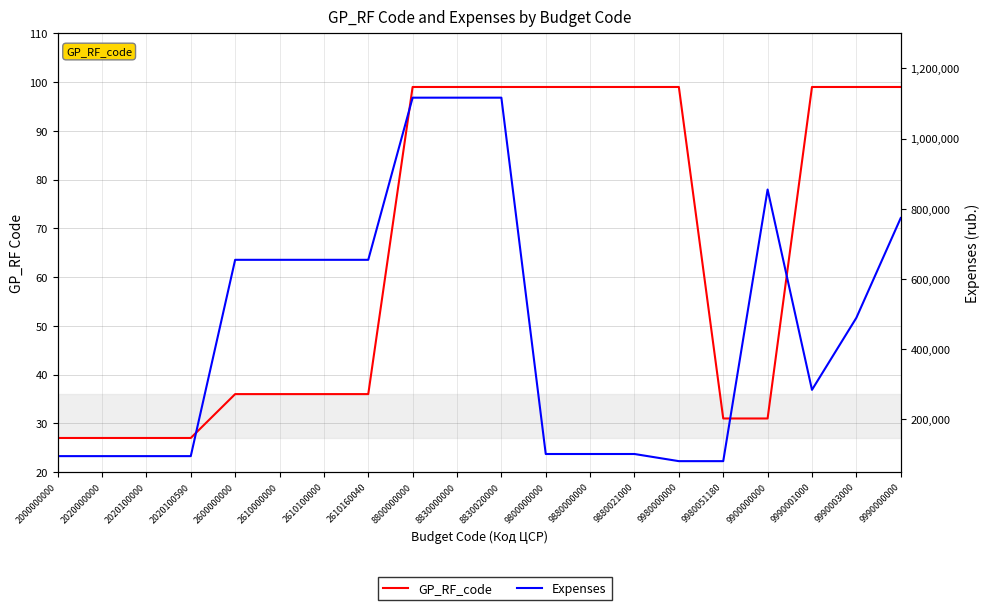

How many lines are shown in the chart?

2